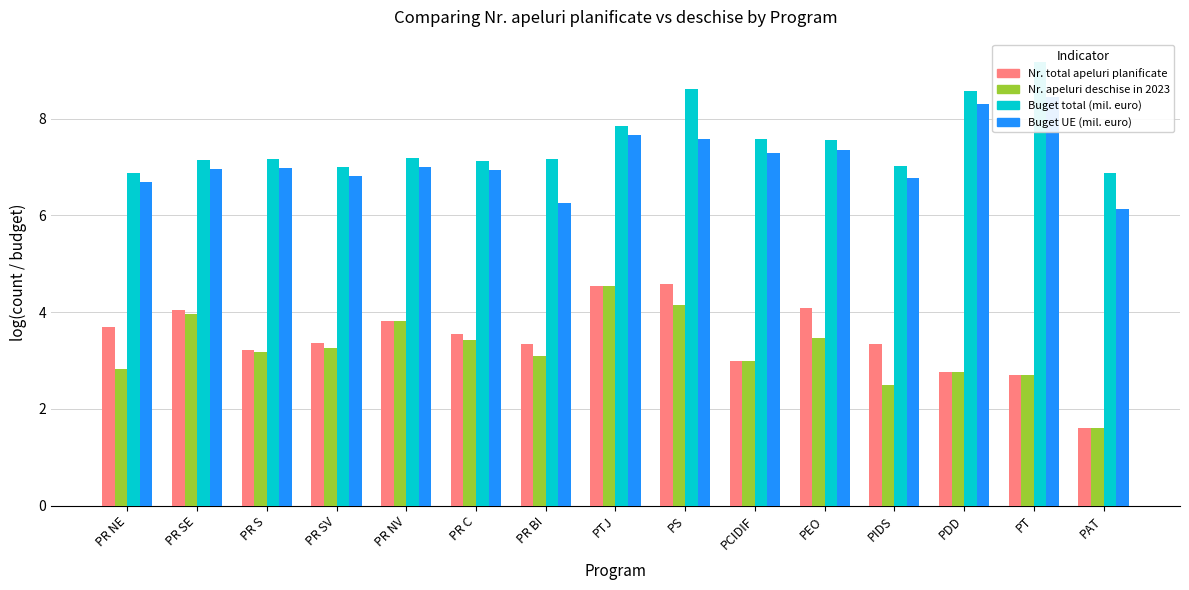

What is the value of the Buget UE (mil. euro) bar at the 14th from the left?

8.4